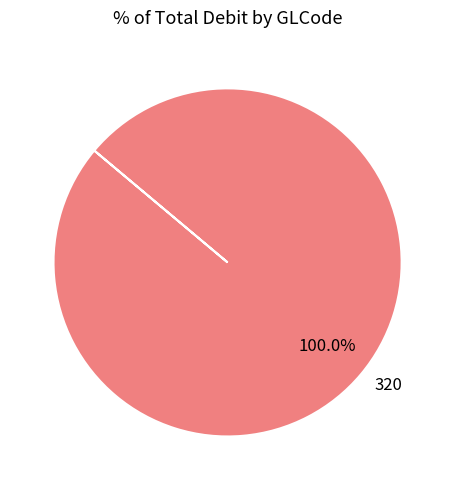

Is there any slice that represents more than half of the pie?

Yes